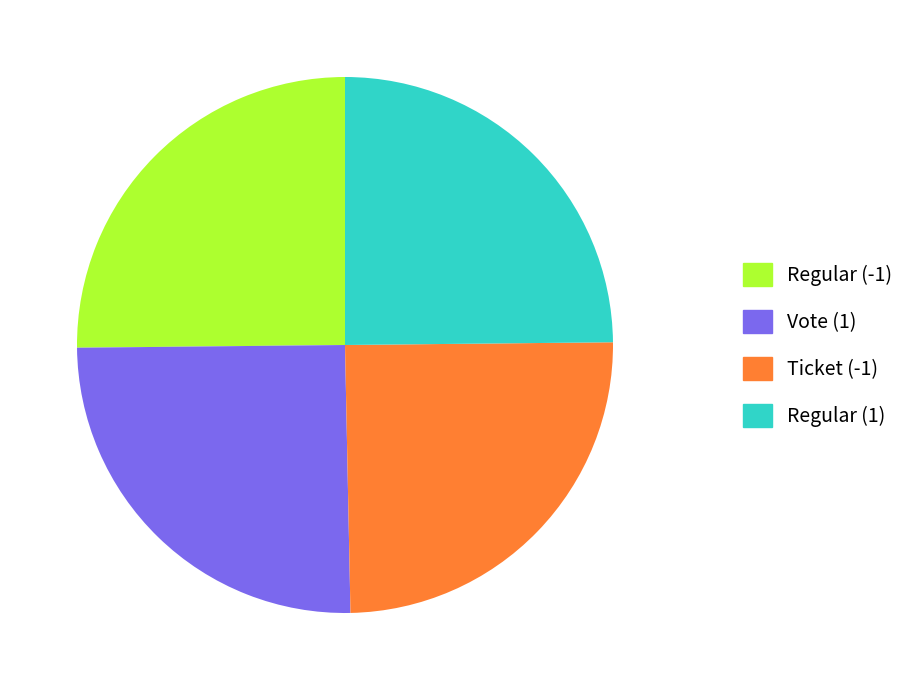

Is it true that Ticket (-1) is 25% of the pie?

True